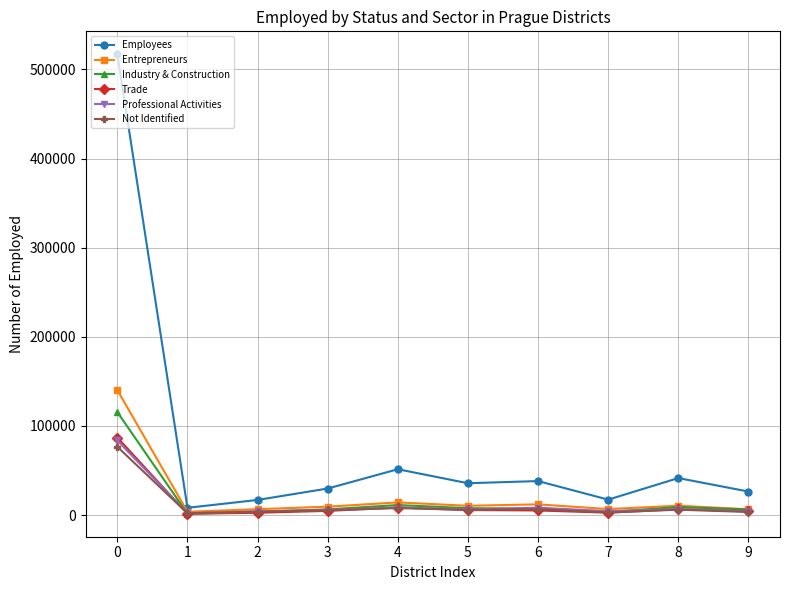

Which series has the largest range (max minus min)?

Employees